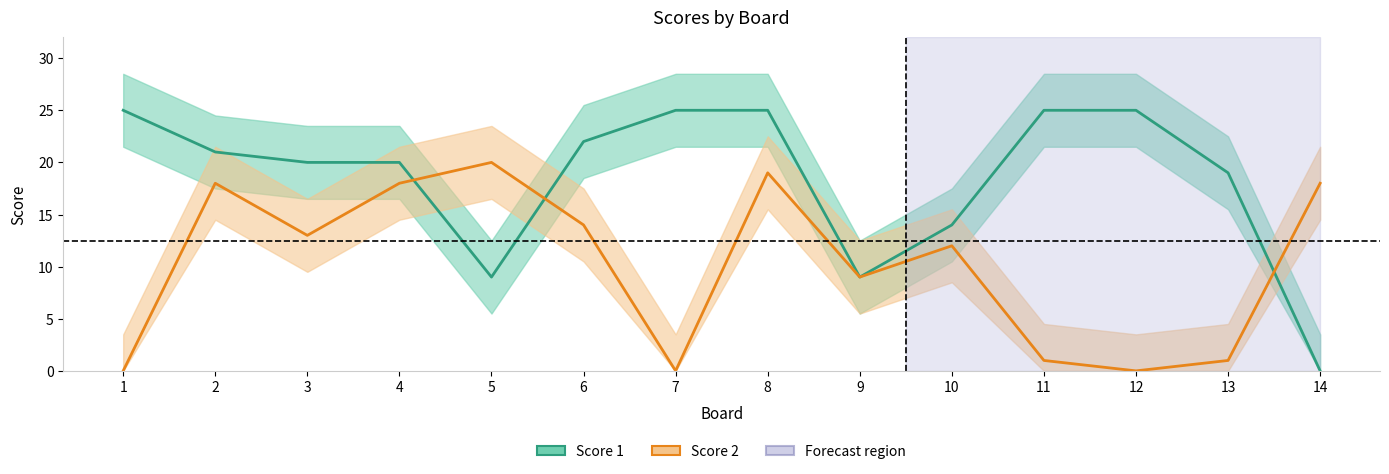

Is the value of Score 1 at 2 greater than the value of Score 2 at 7?

Yes